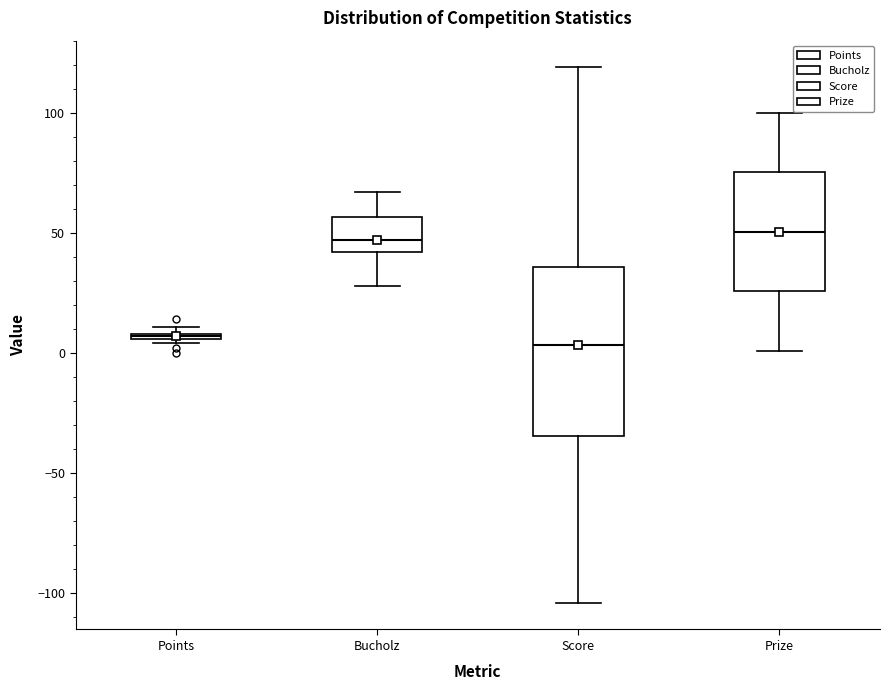

Which box is the tallest, from its lower edge to its upper edge?

Score